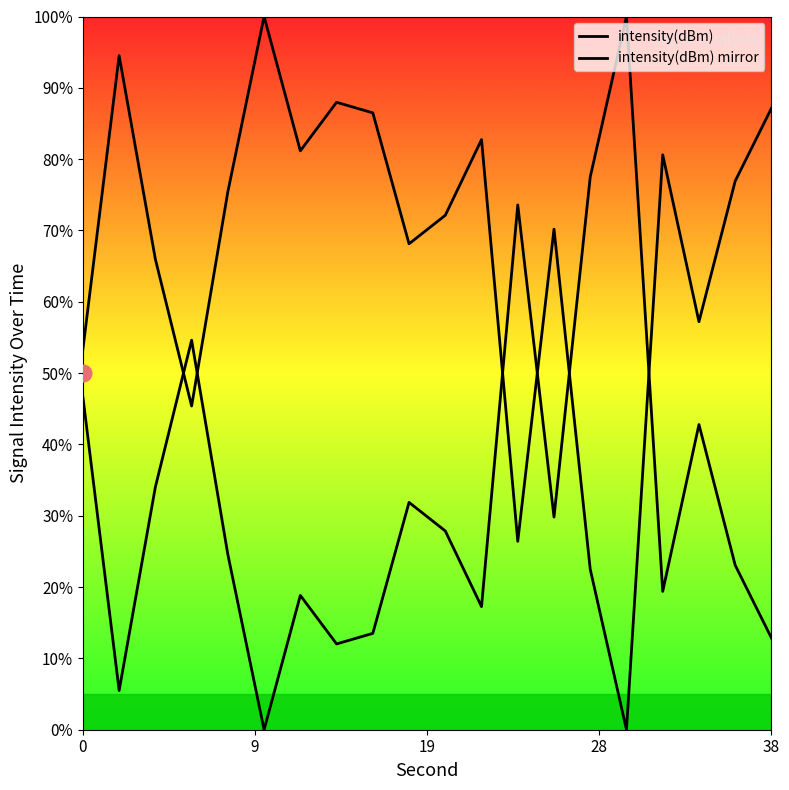

What is the sum of all intensity(dBm) mirror values?

665.8